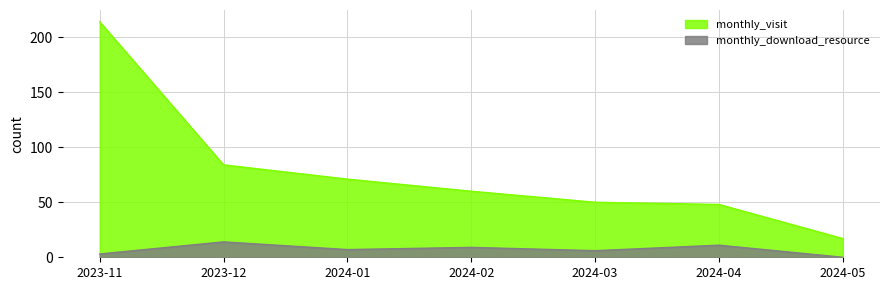

How many values in the monthly_visit series are below 60?

3